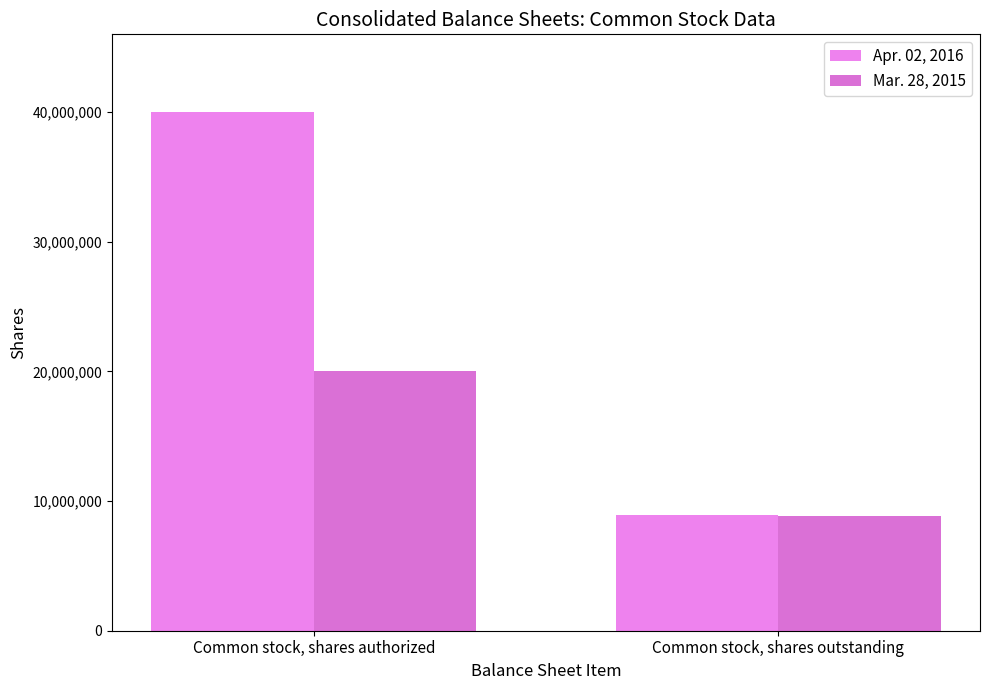

Reading right to left, transcribe all the data shown in this chart.

Apr. 02, 2016: 8927989	40000000
Mar. 28, 2015: 8859199	20000000